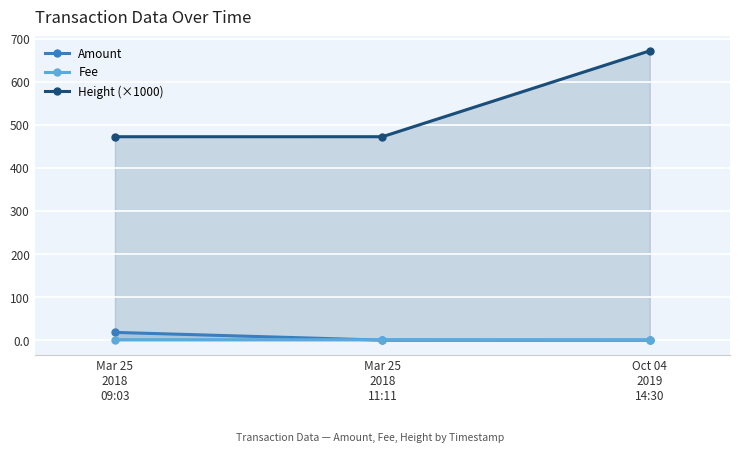

Which series changed the most between Mar 25
2018
09:03 and Oct 04
2019
14:30?

Height (×1000)